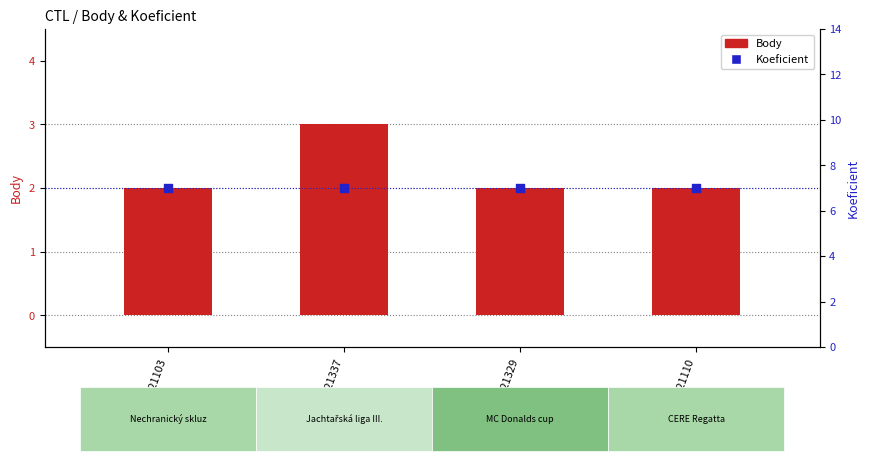

Which series contains the highest Y value?

Koeficient